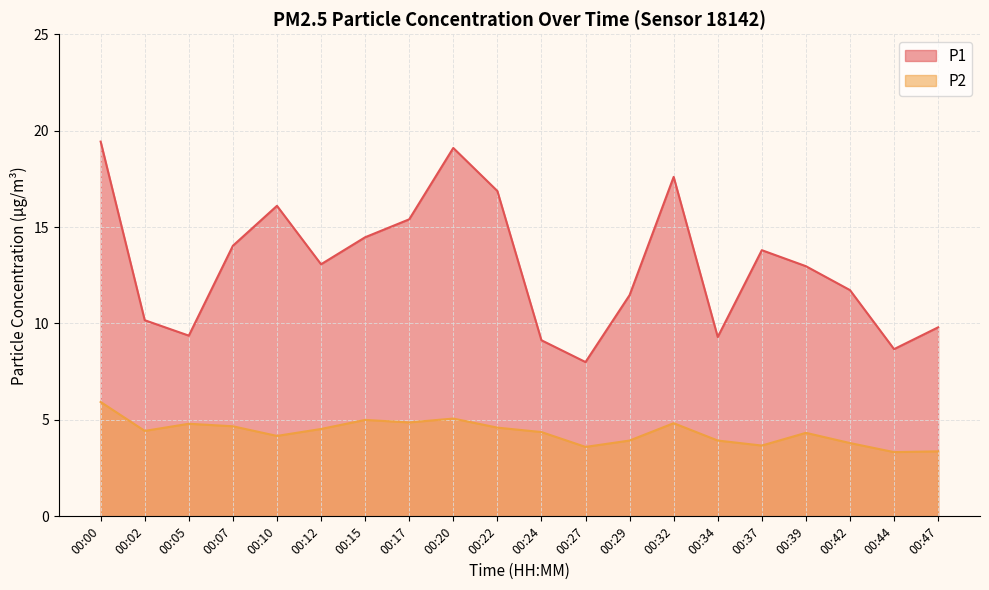

What is the value of the P2 point at the 7th from the left?

5.0